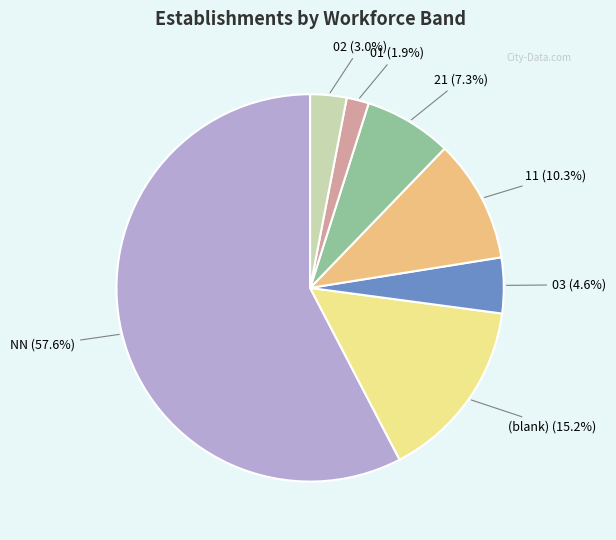

Is there any slice that represents more than half of the pie?

Yes